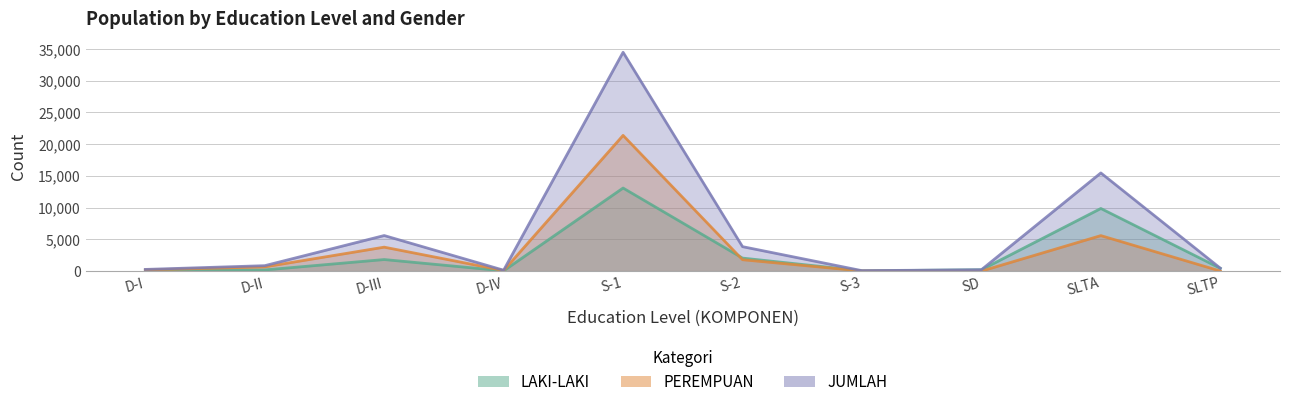

Count the number of data series in this chart.

3